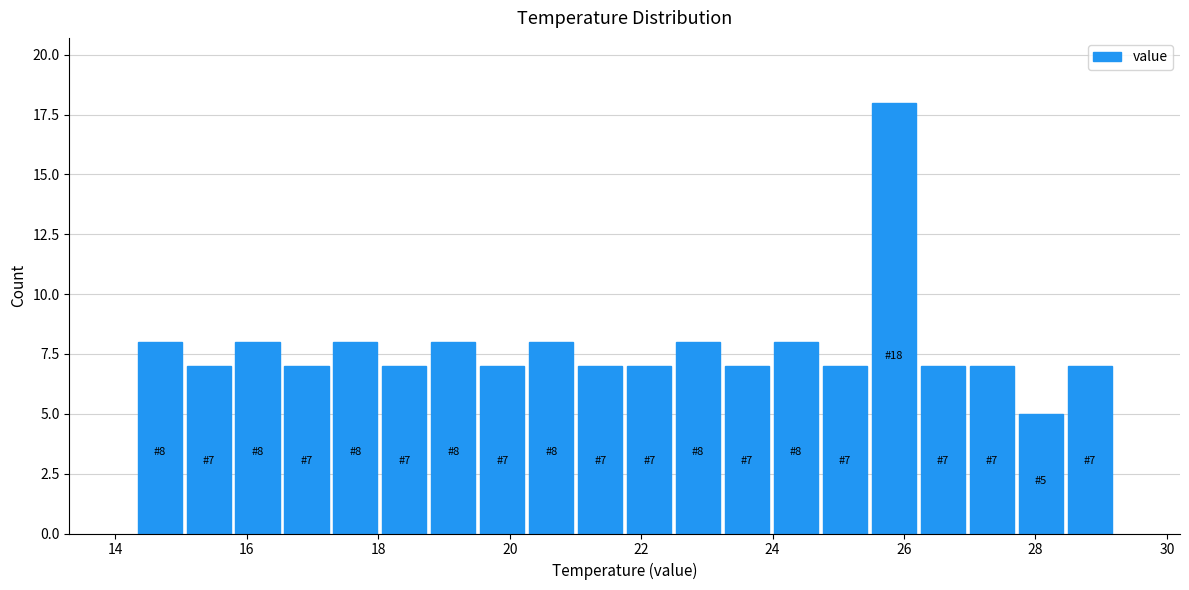

Read against the x-axis, roughly where is the centre of the tallest bar?

25.8